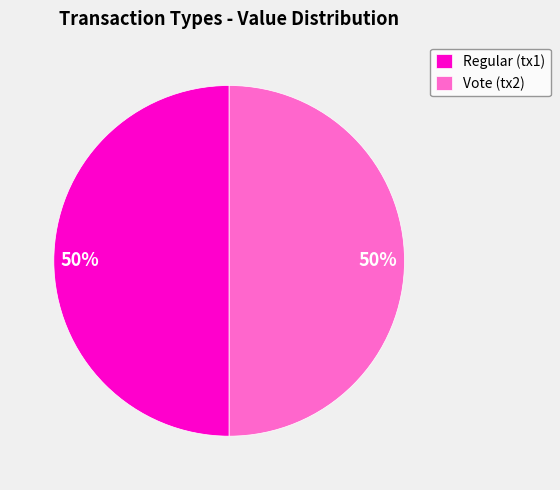

The Vote (tx2) slice represents 50% of the pie. True or false?

True